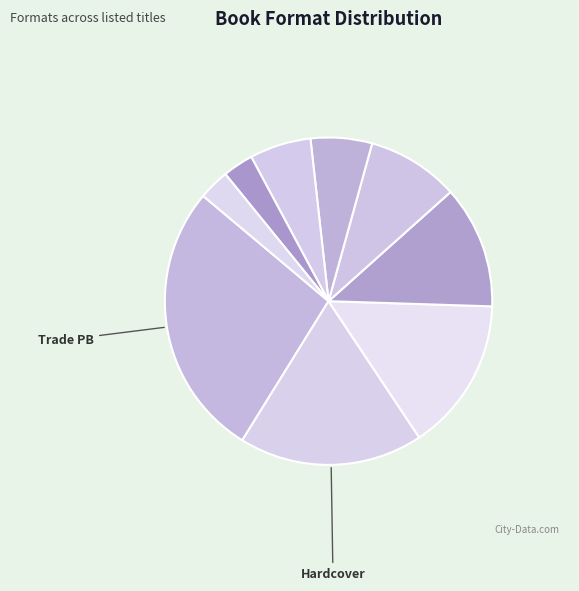

Is there a majority slice in this chart?

No